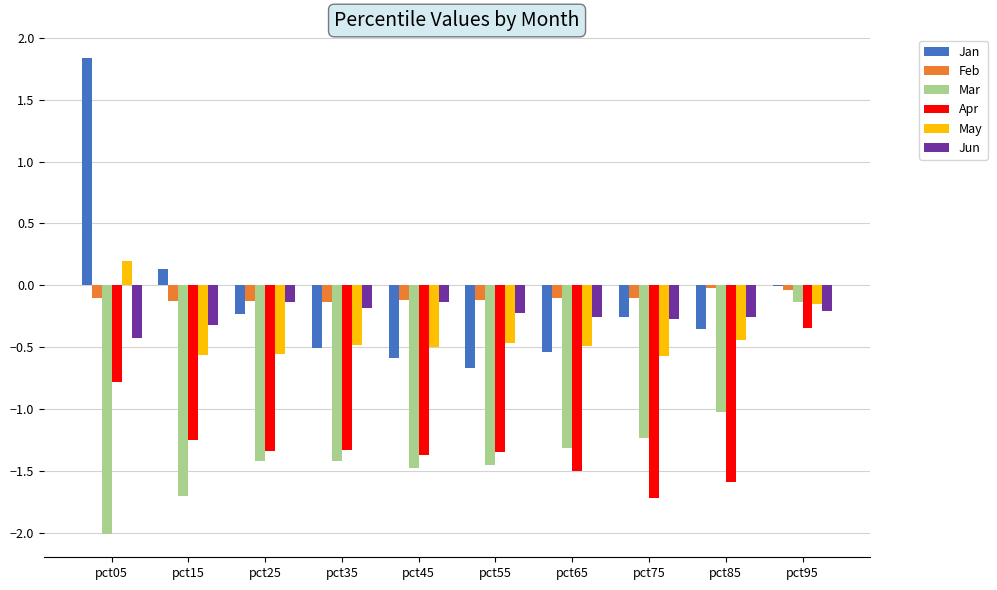

At which category does the chart reach its peak across all series?

pct05